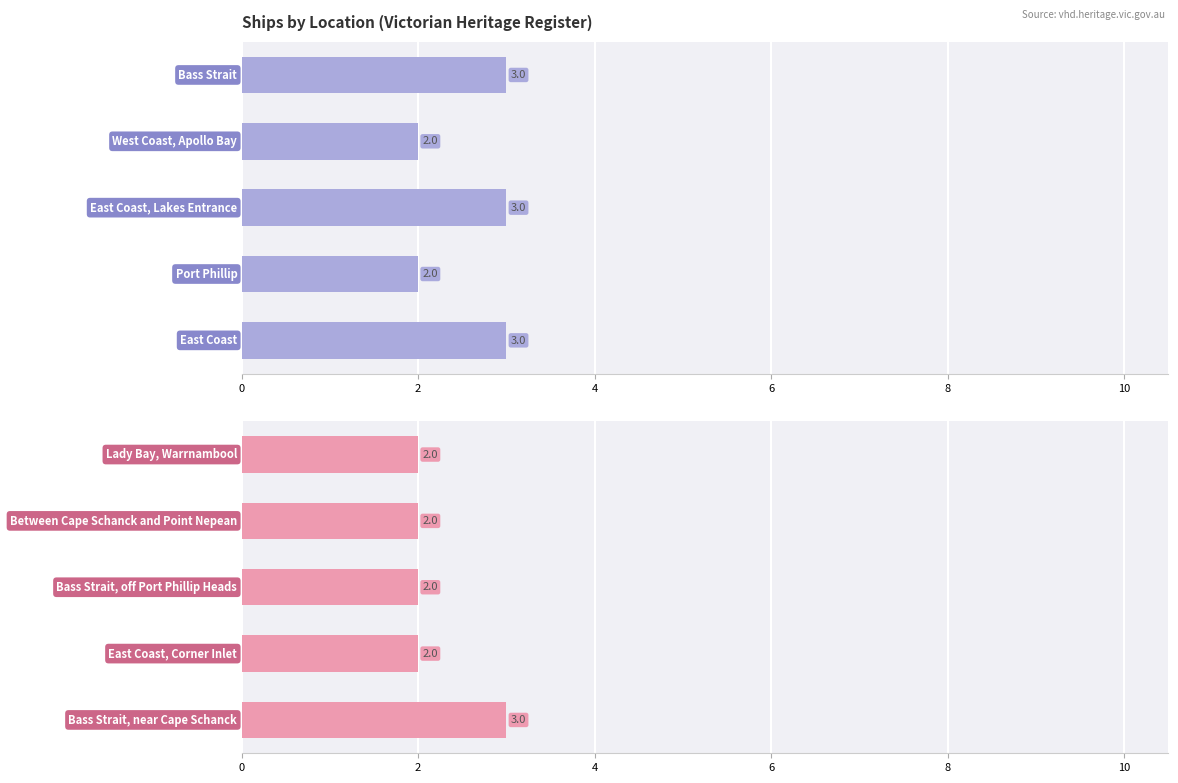

What is the value of the Count (Top) bar at the 4th from the left?

2